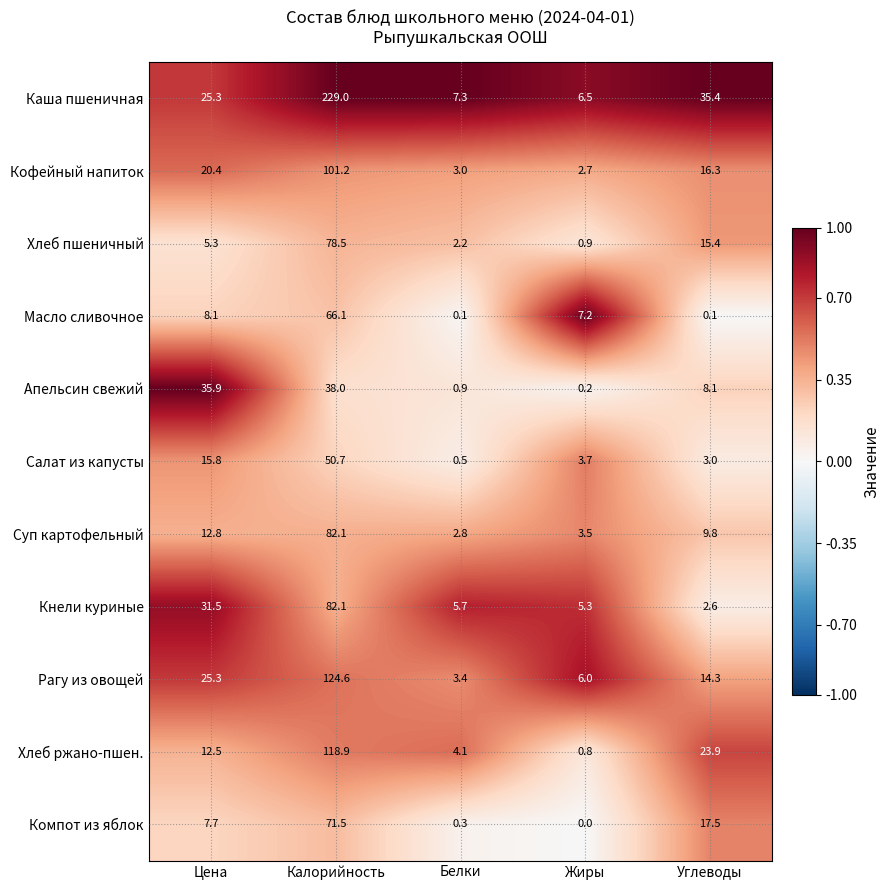

The value of Каша пшеничная at Углеводы is 59.9. True or false?

False